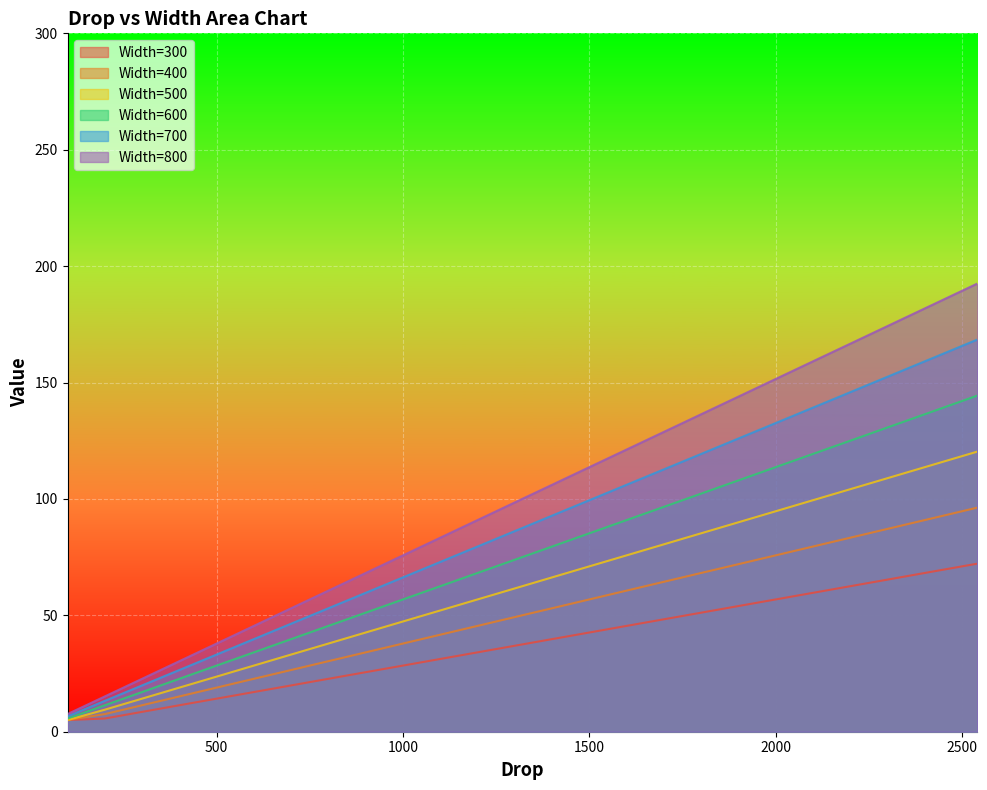

At 1900, list the series in order from largest to smallest.

Width=800, Width=700, Width=600, Width=500, Width=400, Width=300